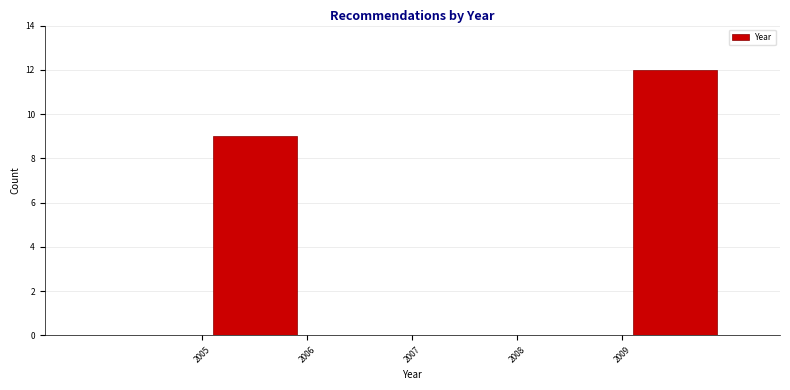

Over which range of the x-axis is the bar tallest?

2009 to 2010